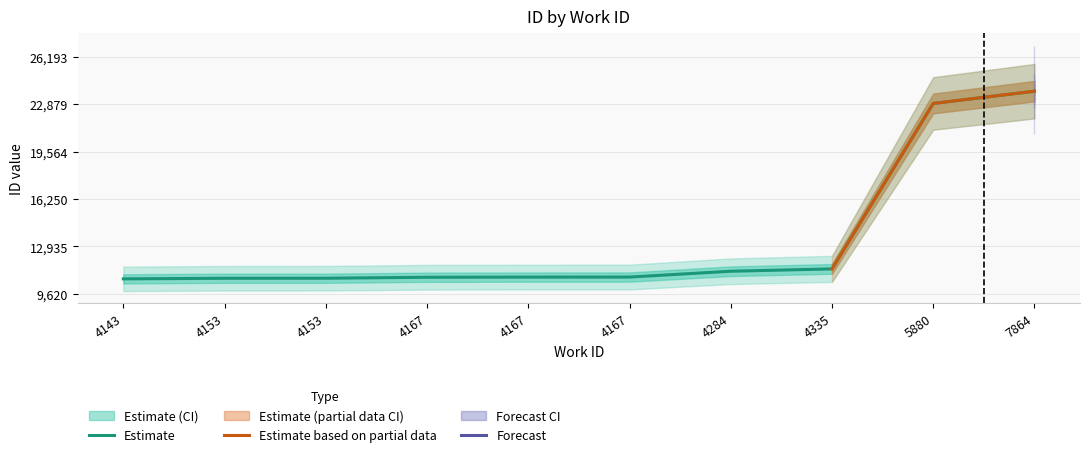

Is this an area chart (filled region under the line)?

No